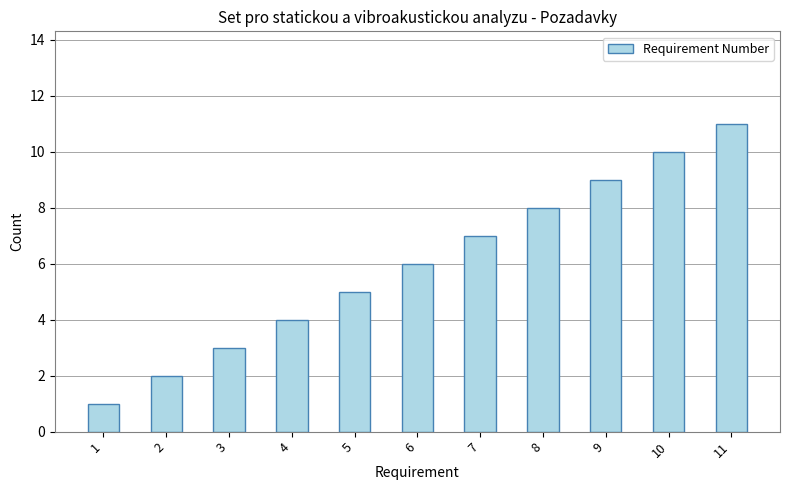

The chart shows a value of 1 at 1. True or false?

True